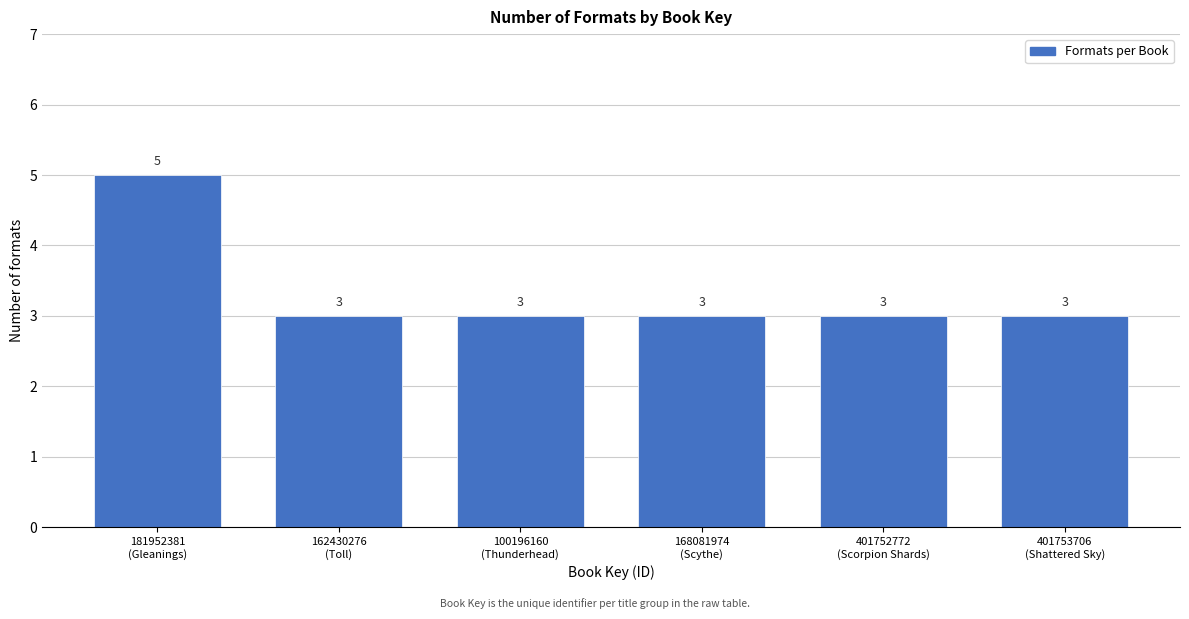

Reading right to left, extract all data points from this chart.

3	3	3	3	3	5